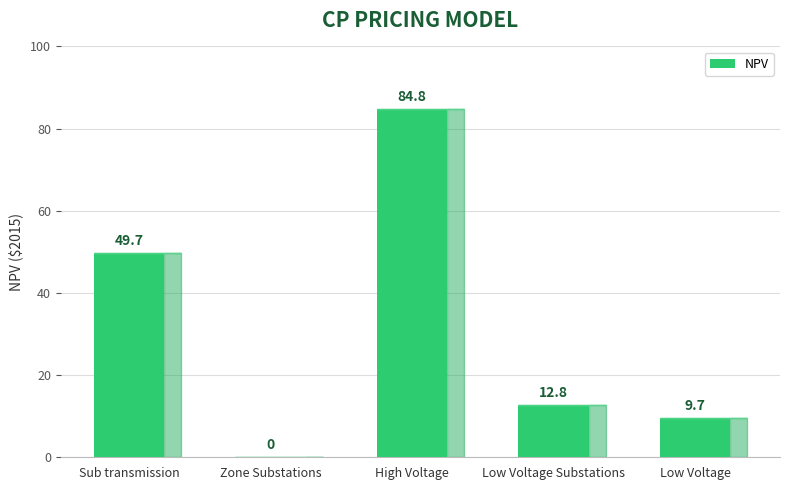

Count the number of data series in this chart.

1